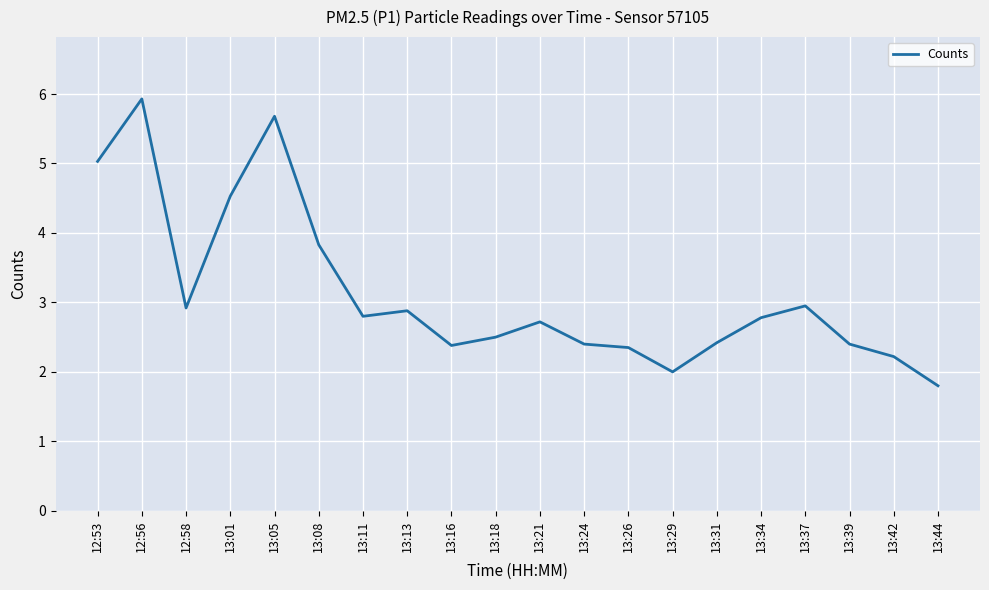

Reading left to right, list all the values displayed in this chart.

12:53=5.0	12:56=5.9	12:58=2.9	13:01=4.5	13:05=5.7	13:08=3.8	13:11=2.8	13:13=2.9	13:16=2.4	13:18=2.5	13:21=2.7	13:24=2.4	13:26=2.4	13:29=2.0	13:31=2.4	13:34=2.8	13:37=3.0	13:39=2.4	13:42=2.2	13:44=1.8